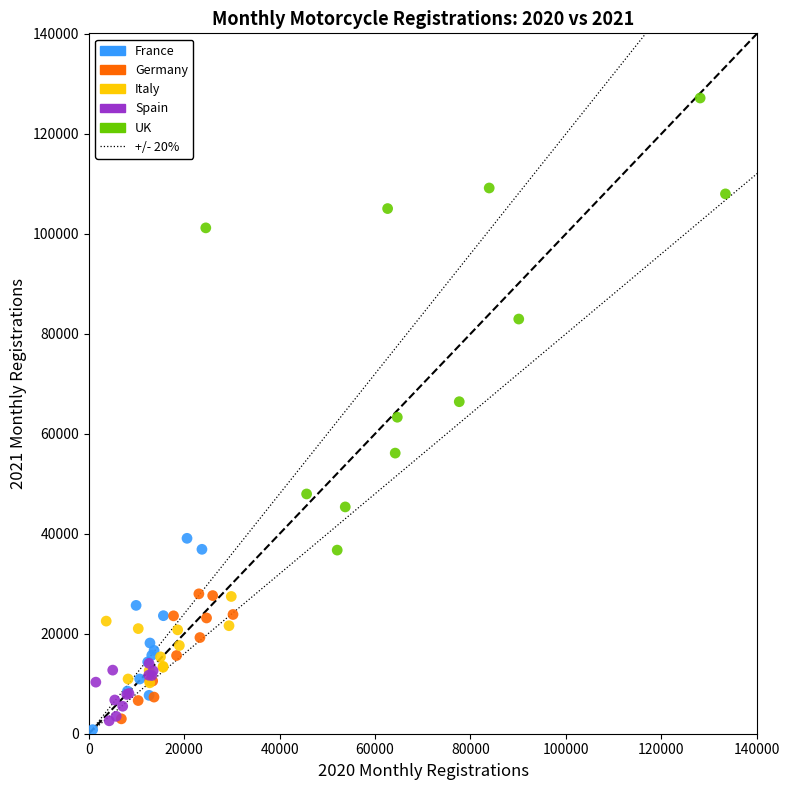

Which series reaches the maximum Y coordinate?

UK